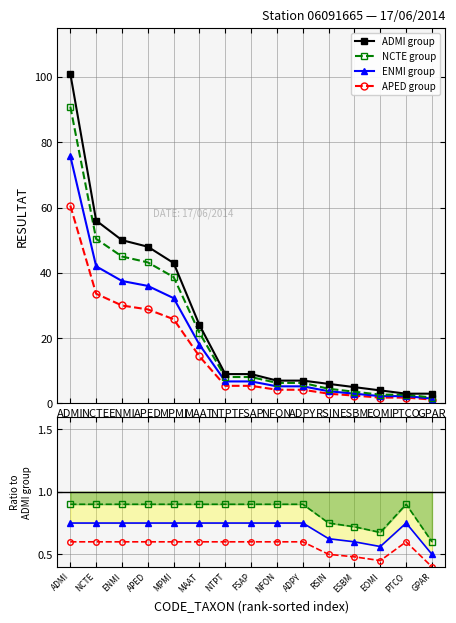

Rank the series at EOMI from highest to lowest value.

ADMI group, NCTE group, ENMI group, APED group